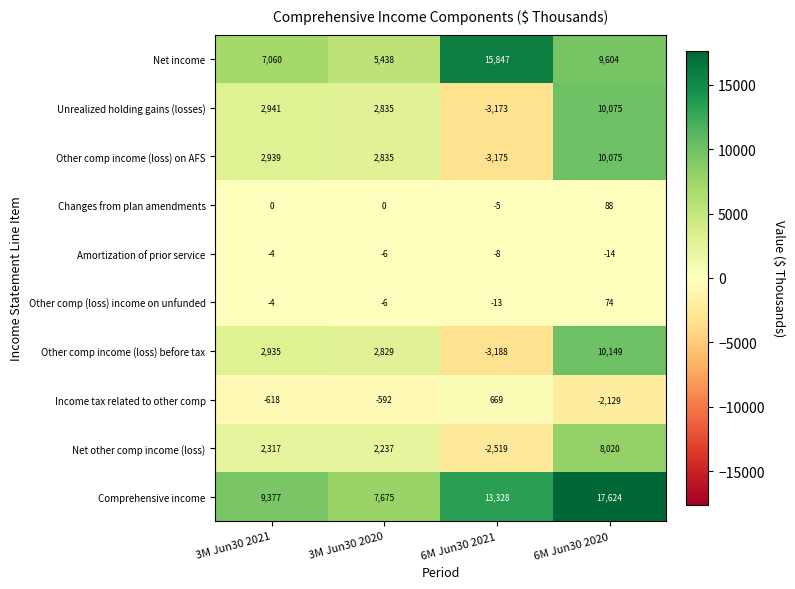

Is it true that Unrealized holding gains (losses) equals 4875 at 3M Jun30 2021?

False